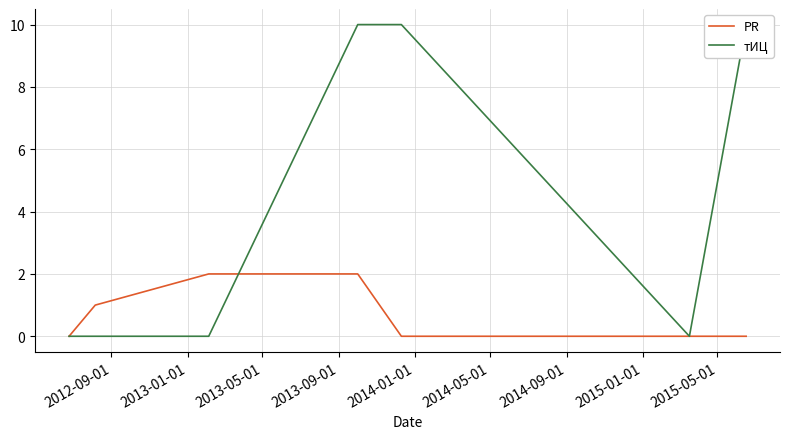

What is the maximum value shown in the chart?

10